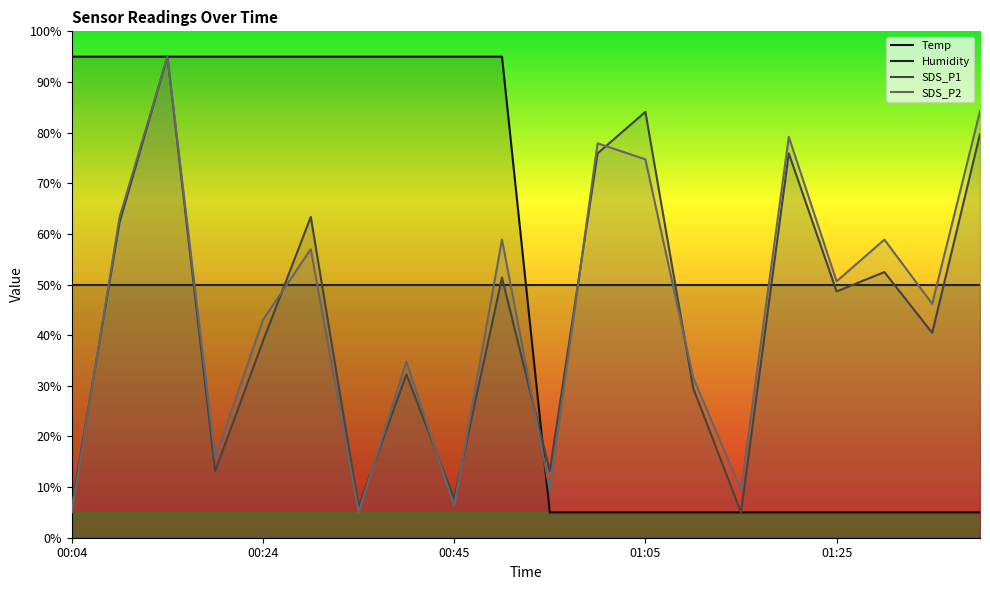

What position from the right is 00:45?

12